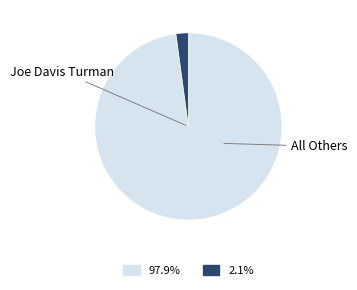

What is the ratio of the value at Joe Davis Turman to the value at All Others?

45.8